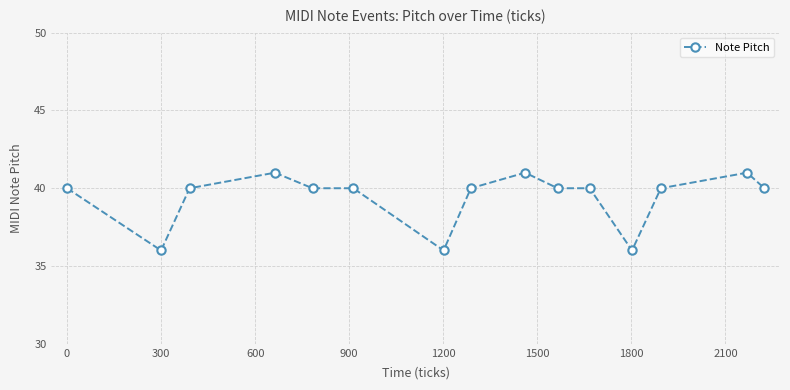

What is the difference between the maximum and minimum values?

5